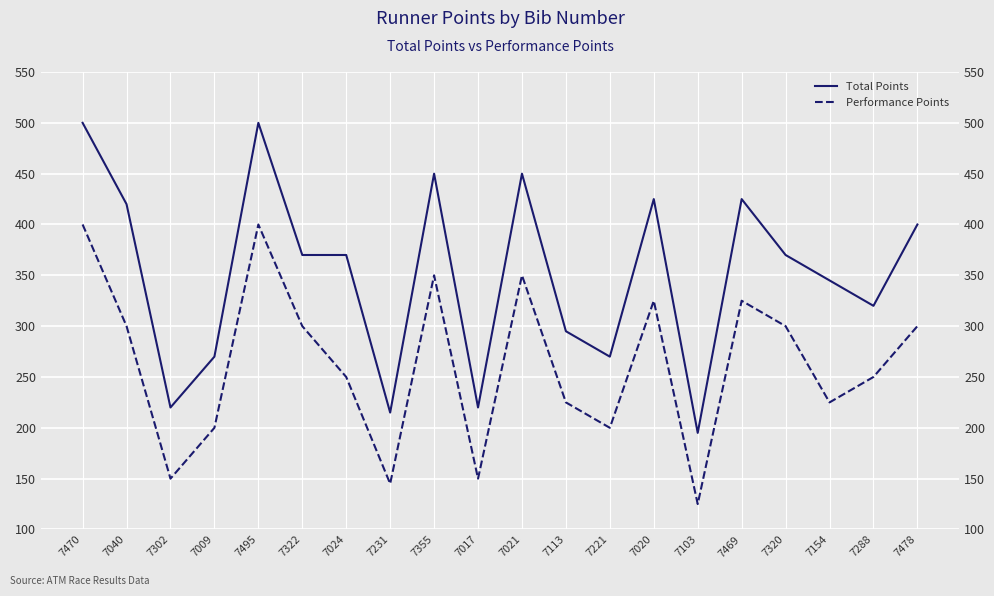

List the series in order of their overall mean, highest first.

Total Points, Performance Points